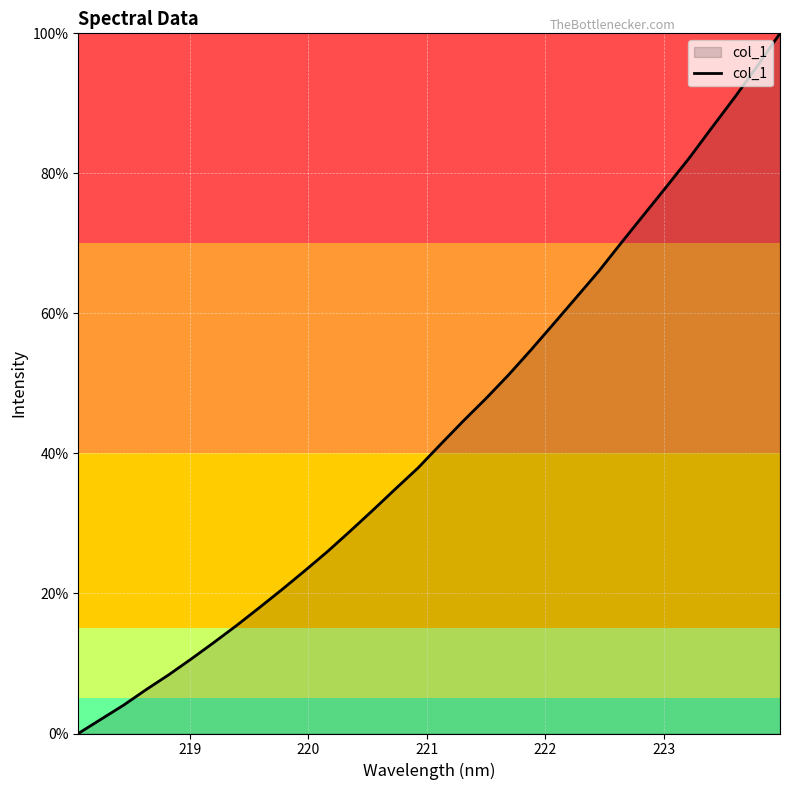

What is the difference between the maximum and minimum values?

100.0